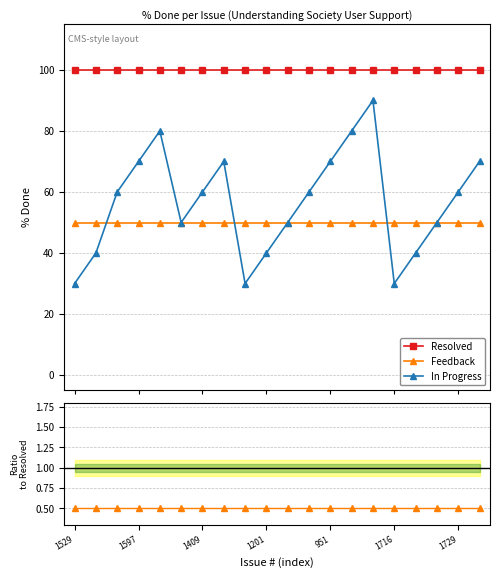

True or false: In Progress has more than 1 points higher than both neighbors.

True